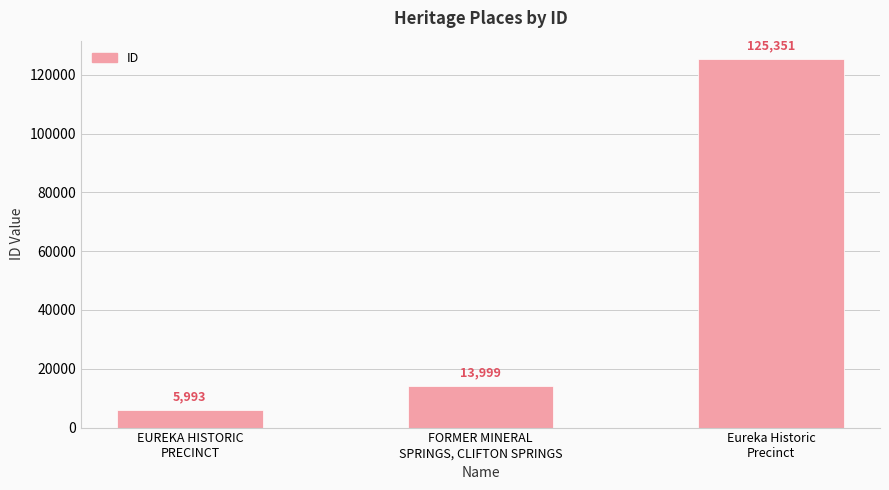

List the labels in order of value, largest first.

Eureka Historic
Precinct, FORMER MINERAL
SPRINGS, CLIFTON SPRINGS, EUREKA HISTORIC
PRECINCT